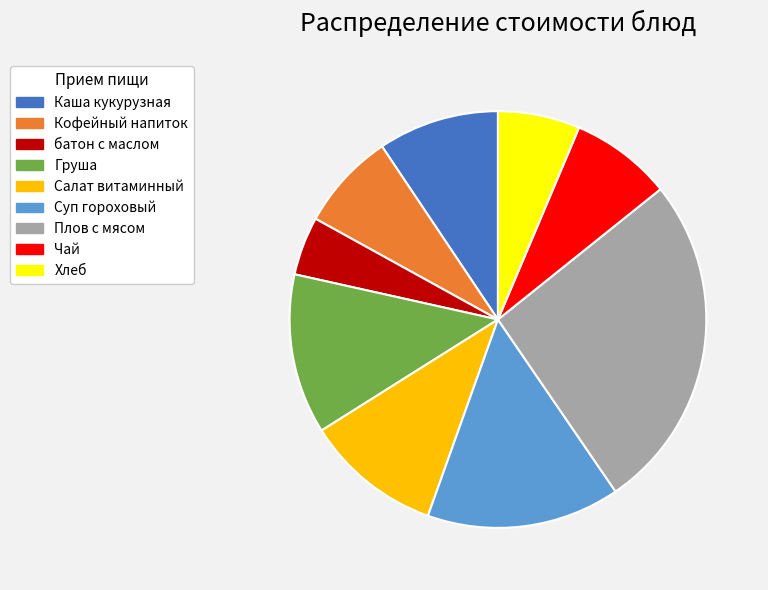

Combined, do Каша кукурузная and Хлеб account for over 50%?

No